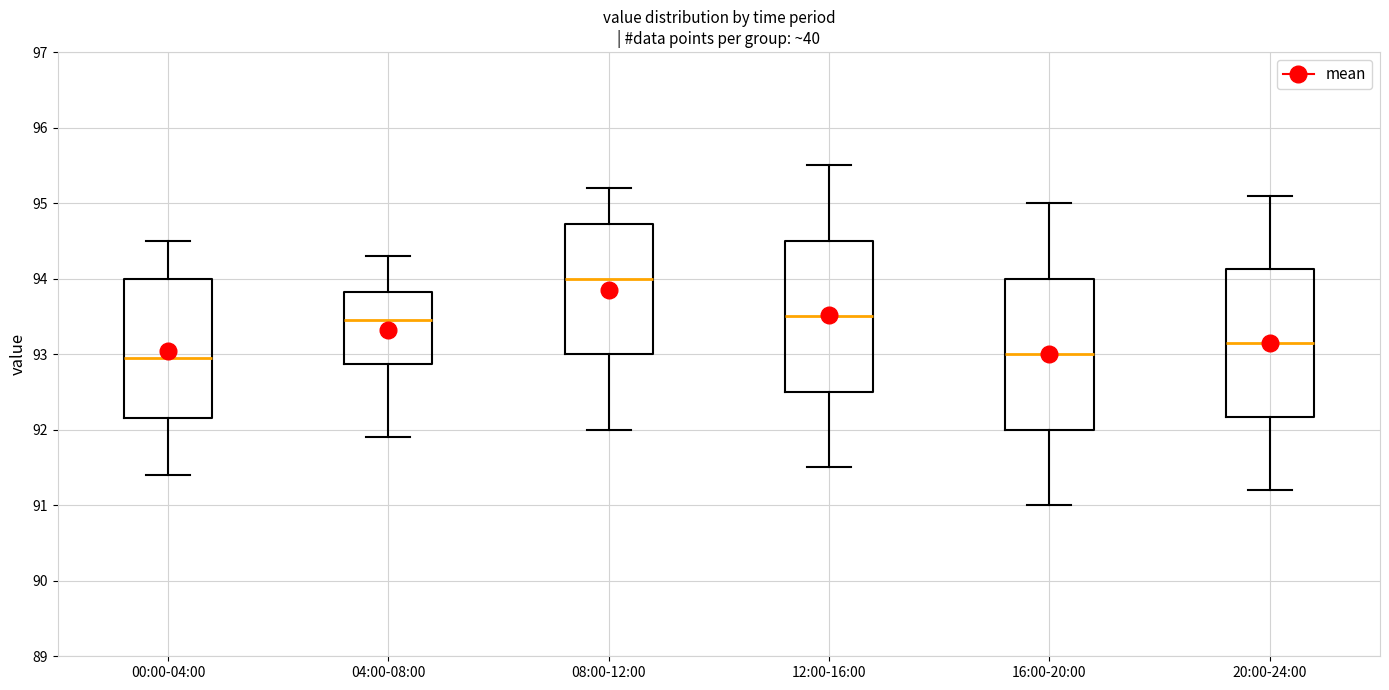

Reading left to right, read every box against the y-axis: the position of its median line, the range the box covers, and the ends of its whiskers. The values are not printed on the chart, so give them approximately, as read against the axis.

00:00-04:00: median 93.0, box 92.2 to 94.0, whiskers 91.4 to 94.5
04:00-08:00: median 93.5, box 92.9 to 93.8, whiskers 91.9 to 94.3
08:00-12:00: median 94.0, box 93.0 to 94.7, whiskers 92.0 to 95.2
12:00-16:00: median 93.5, box 92.5 to 94.5, whiskers 91.5 to 95.5
16:00-20:00: median 93.0, box 92.0 to 94.0, whiskers 91.0 to 95.0
20:00-24:00: median 93.2, box 92.2 to 94.1, whiskers 91.2 to 95.1